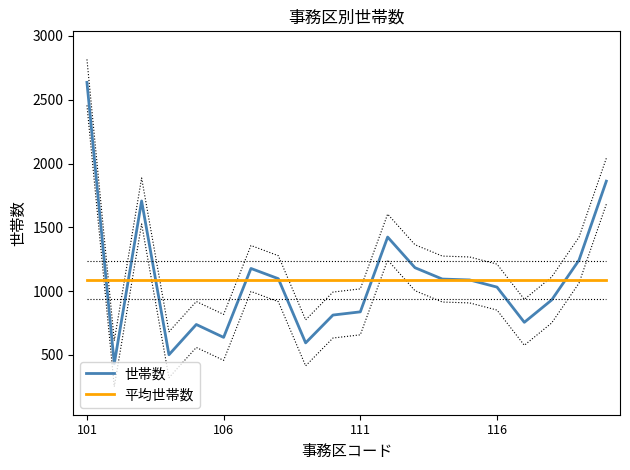

What is the smallest value displayed?

432